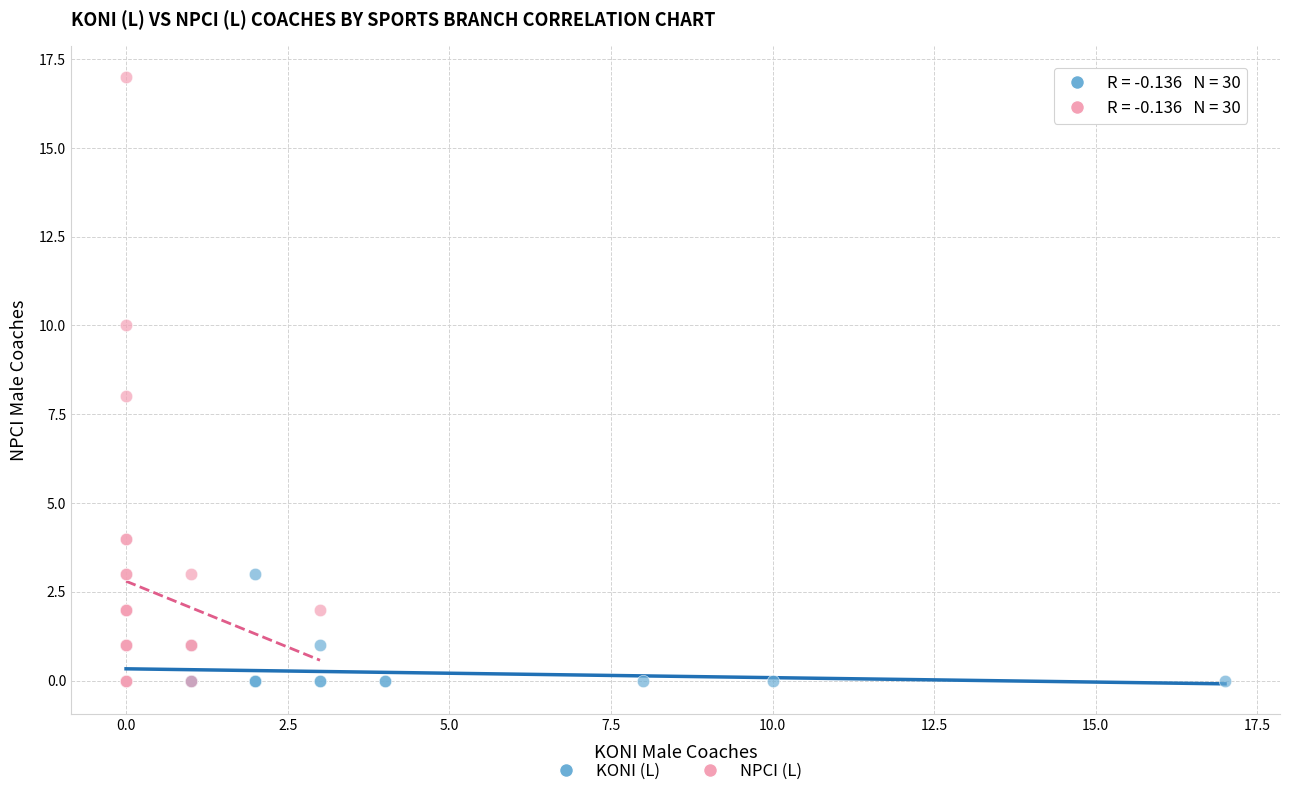

Which series has the largest Y range (max minus min)?

NPCI (L)